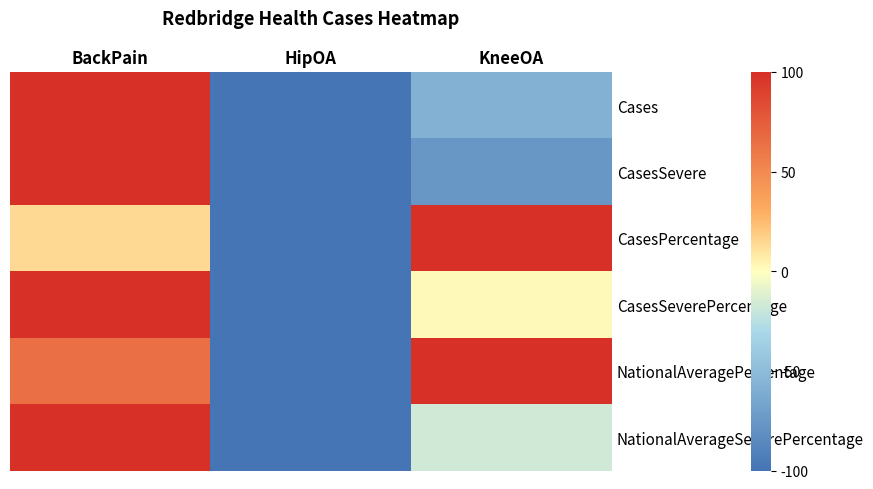

Between BackPain and KneeOA, which series saw the biggest shift?

CasesSevere